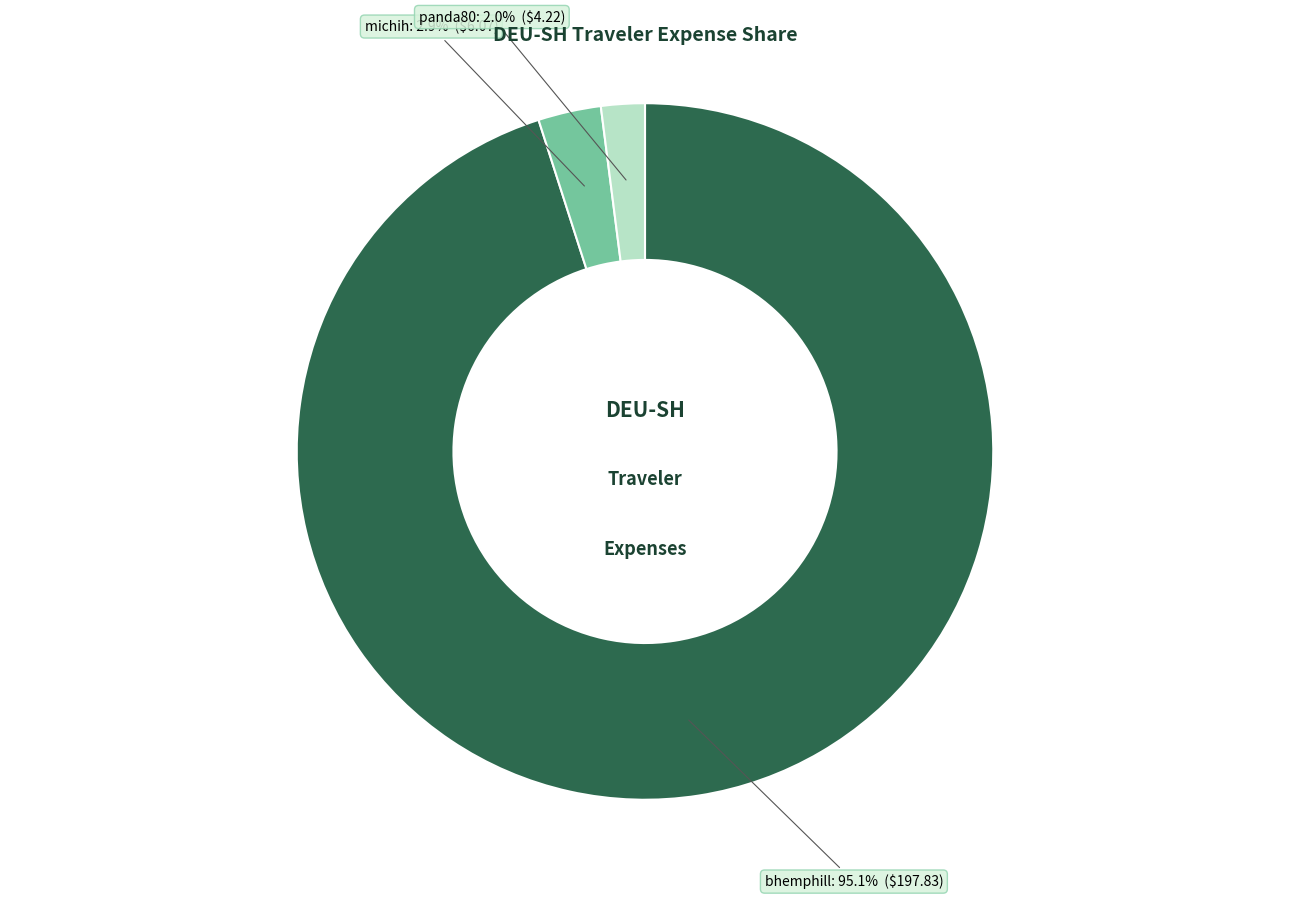

How much of the chart is everything except bhemphill?

4.9%